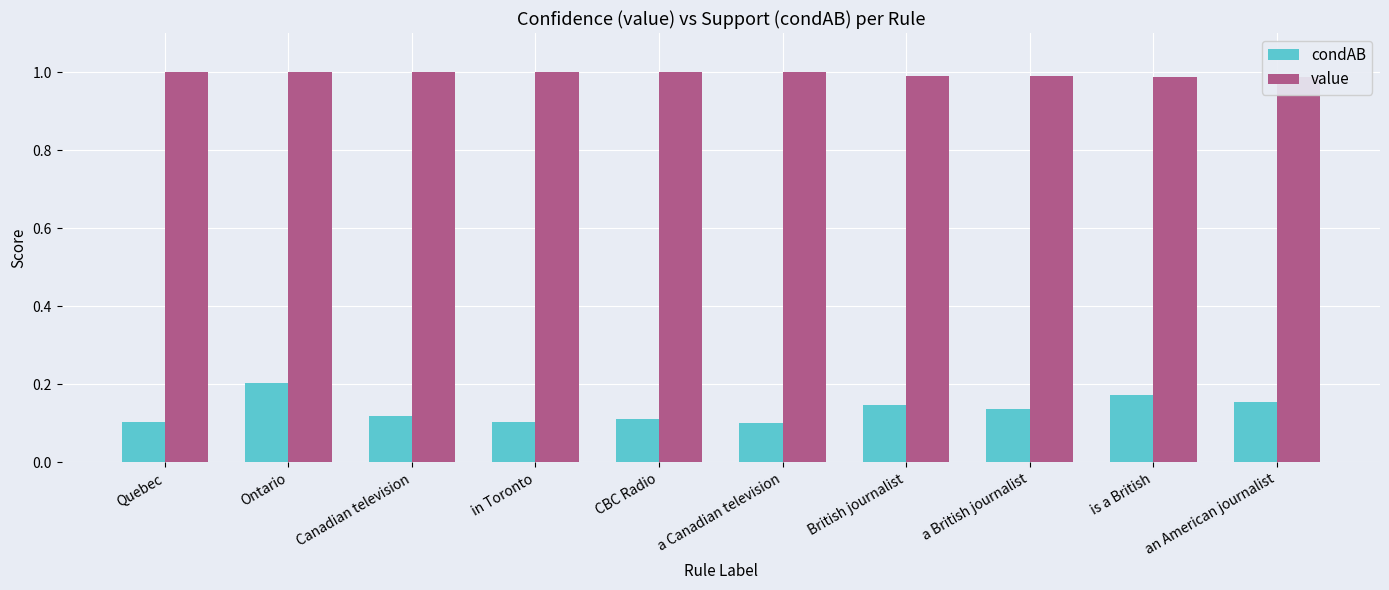

Is the value of condAB at British journalist greater than the value of value at Quebec?

No